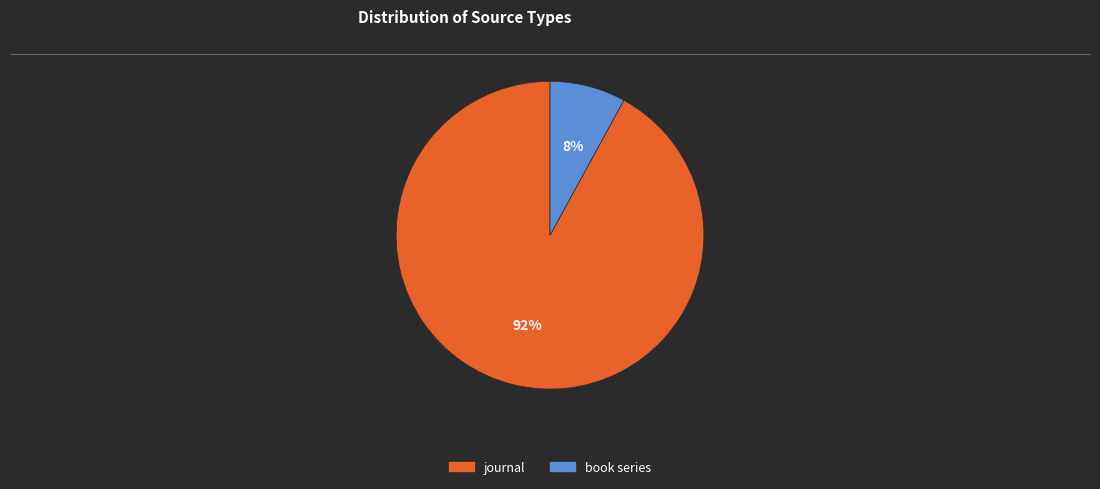

Count the number of slices in the pie.

2